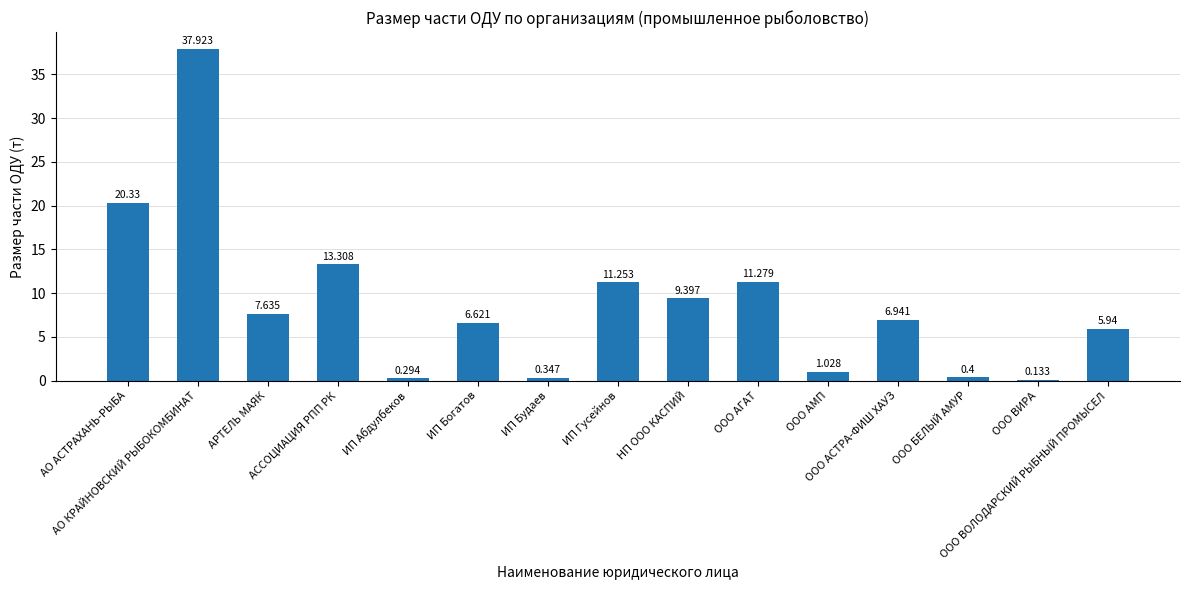

Reading left to right, what are all the values shown in this chart?

20.3	37.9	7.6	13.3	0.3	6.6	0.3	11.3	9.4	11.3	1.0	6.9	0.4	0.1	5.9